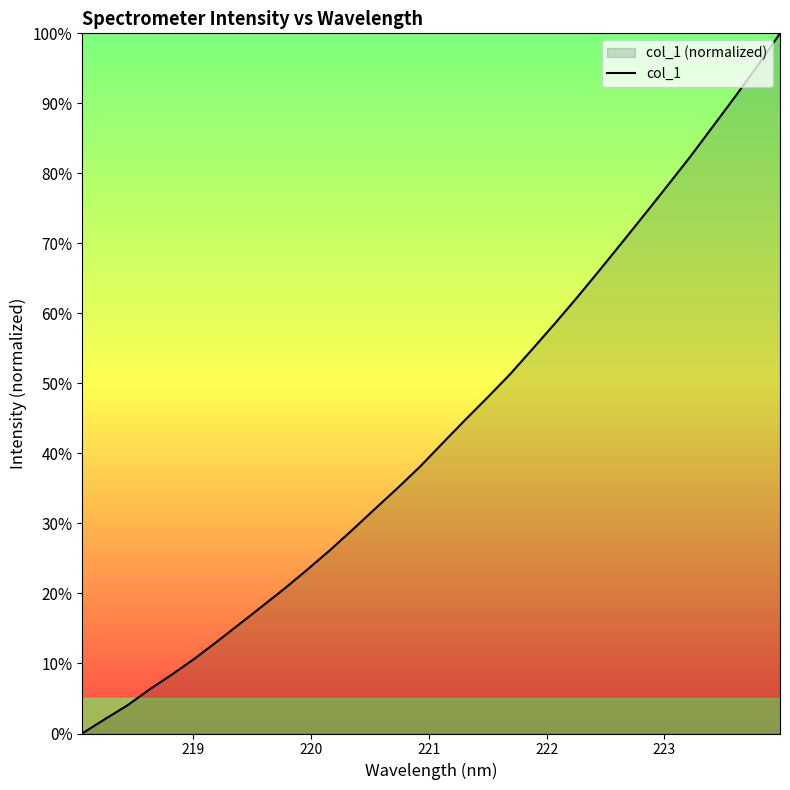

What is the greatest value displayed?

100.0